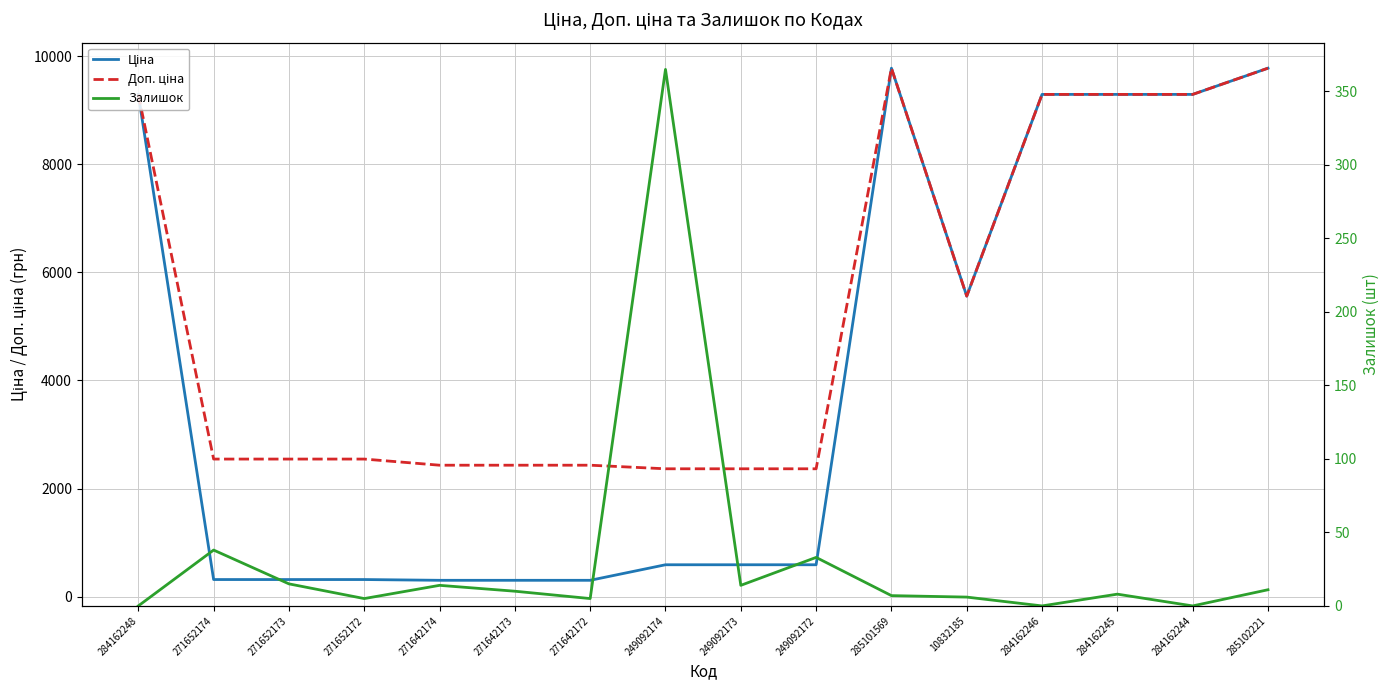

The Доп. ціна series shows 4648.9 at 284162246. True or false?

False